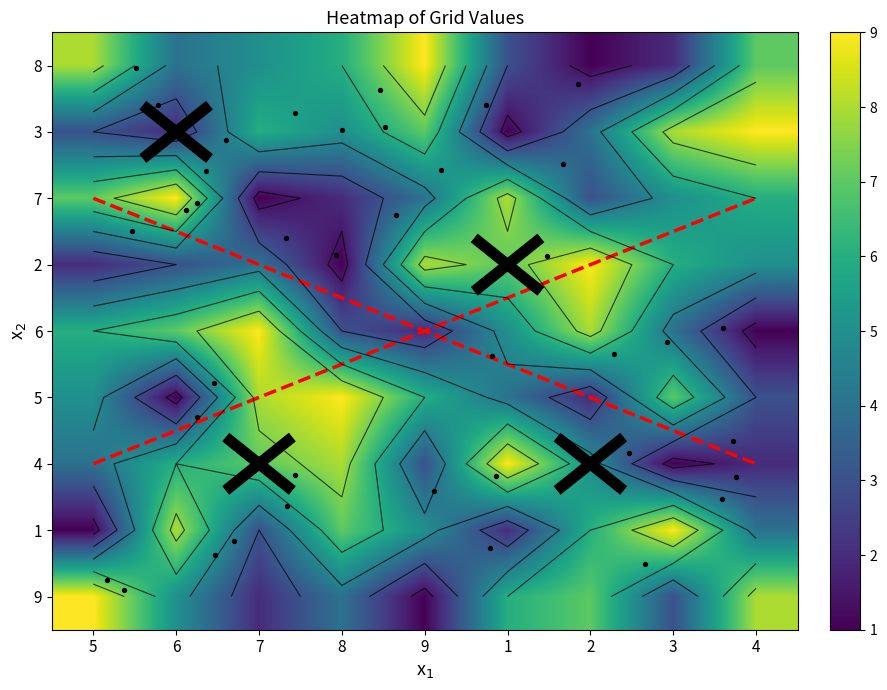

Count the row8 values in the range 3 to 7.

5